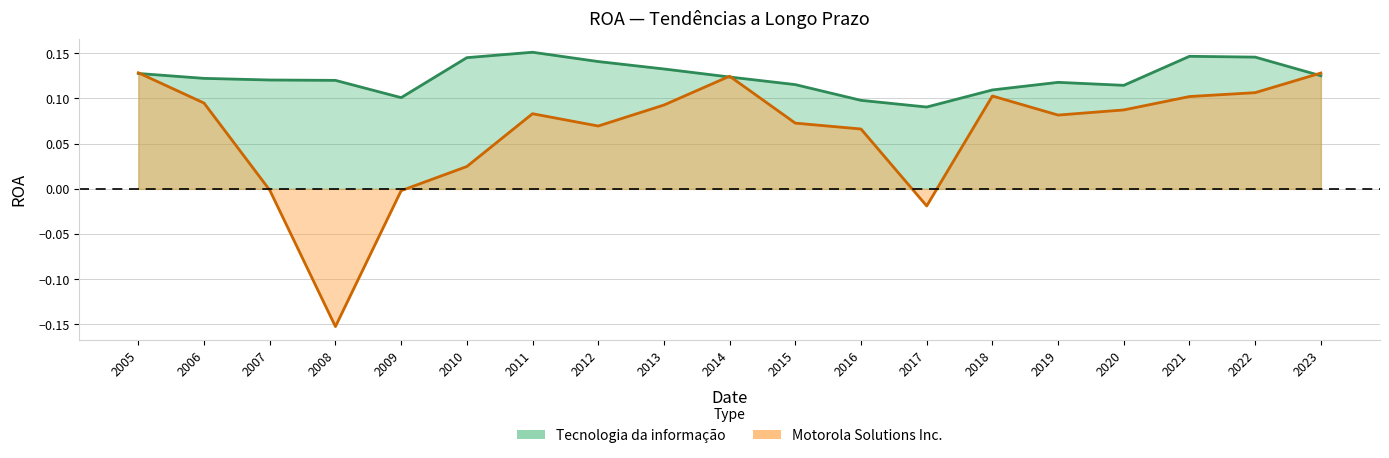

How many Tecnologia da informação values are between 0 and 1?

19